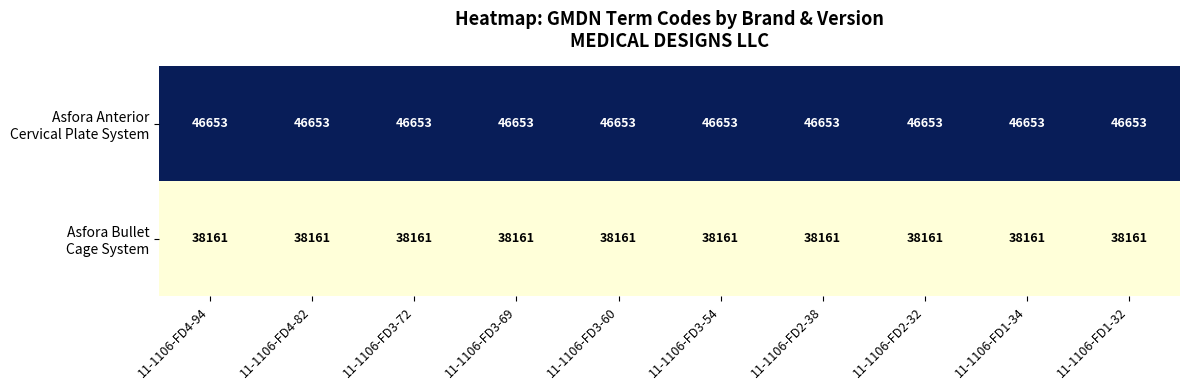

What is the smallest value displayed?

38161